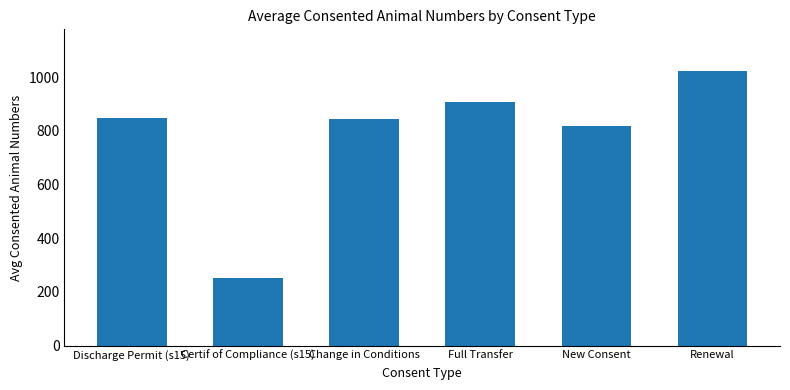

Which category has the highest value across all series?

Renewal